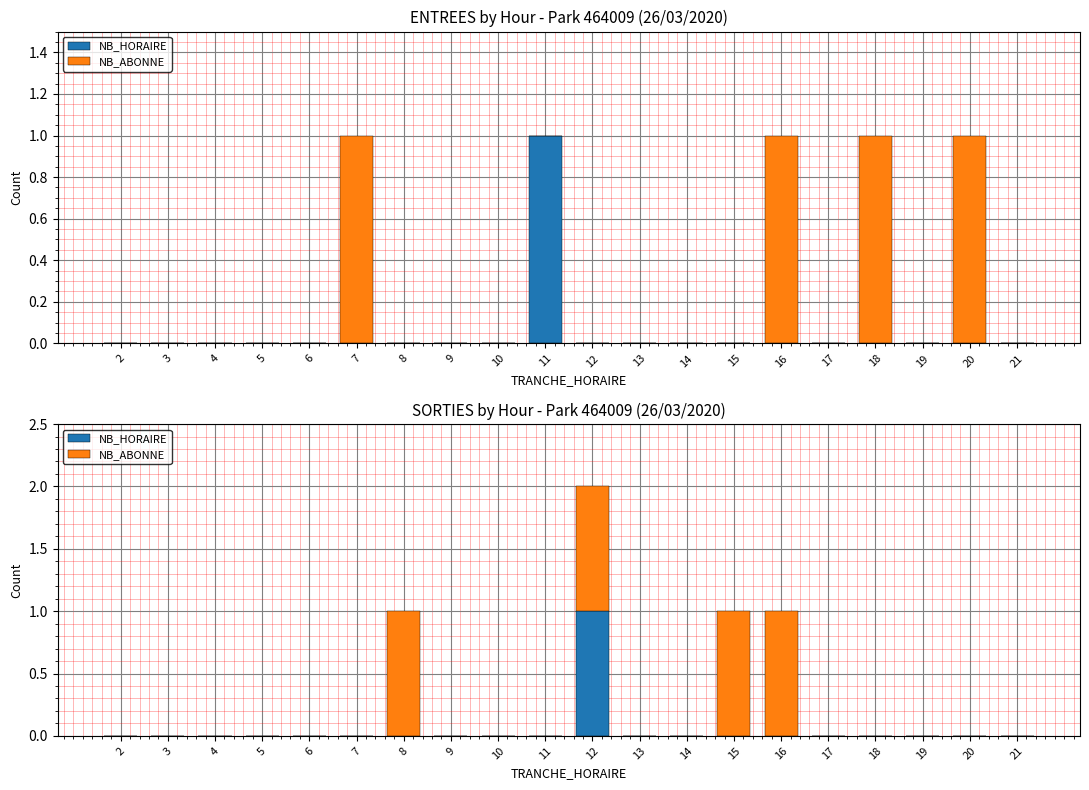

List the series in order of their peak value, lowest first.

NB_HORAIRE, NB_ABONNE